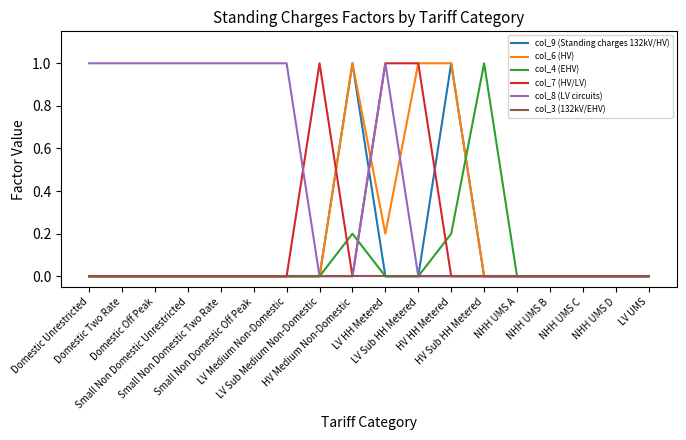

Which label corresponds to the smallest value in the chart?

Domestic Unrestricted